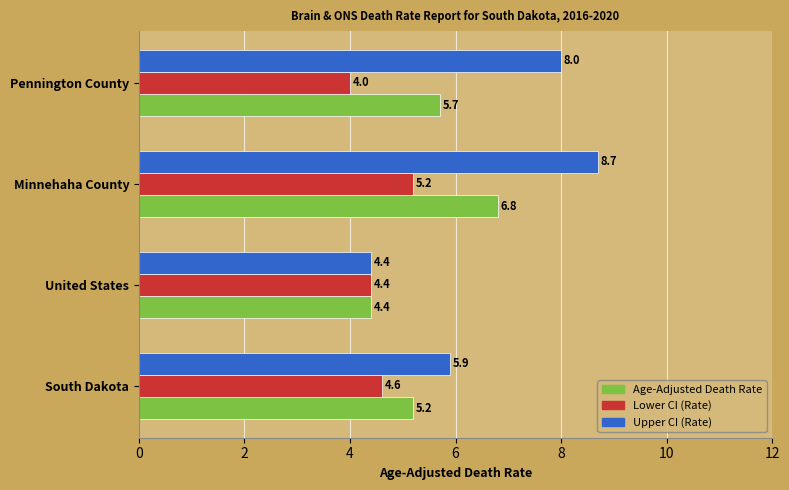

At which category is the sum across all series the highest?

Minnehaha County